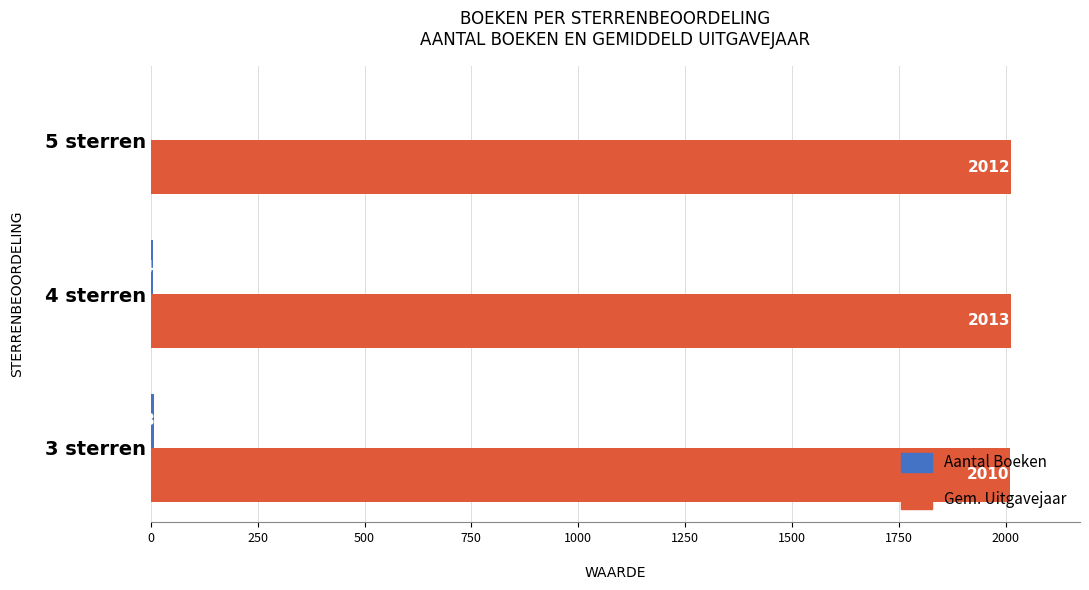

What is the greatest value displayed?

2013.0